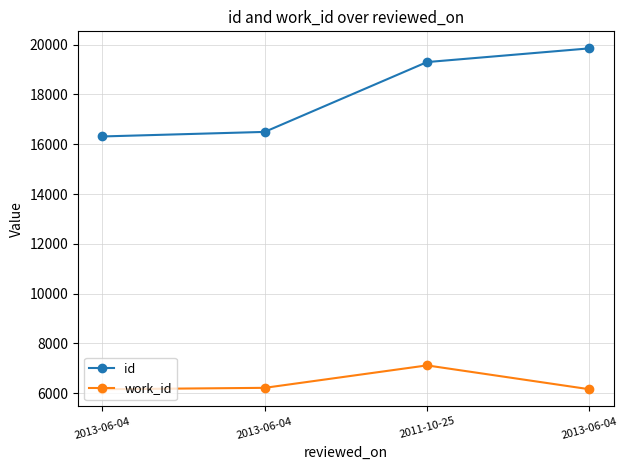

What is the total value across all series at 2013-06-04?

22474